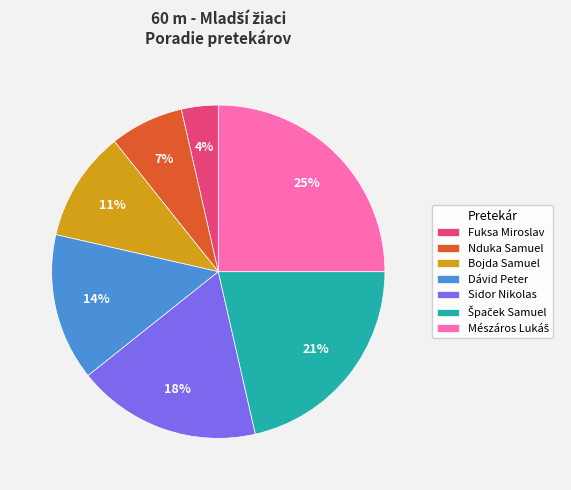

Does Dávid Peter represent more than half of the total?

No